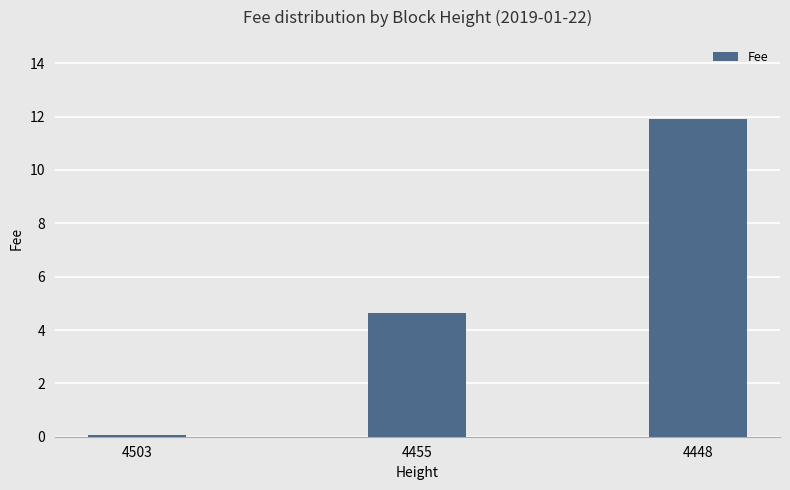

What is the sum of the values at 4455 and 4503?

4.7